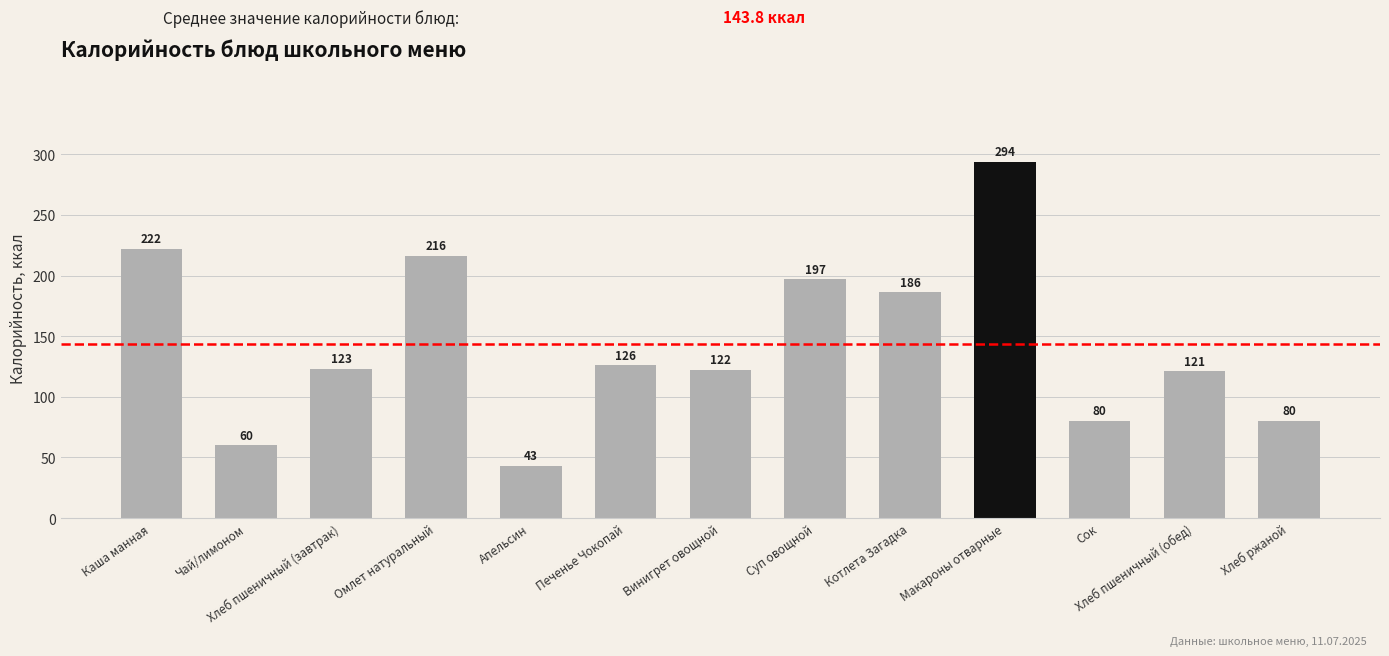

How many data points does each series have?

13